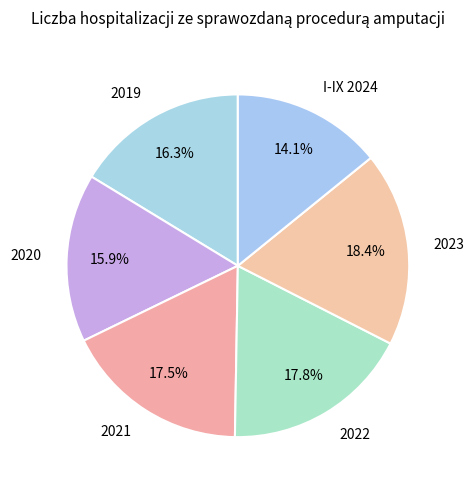

How many segments does this pie chart have?

6